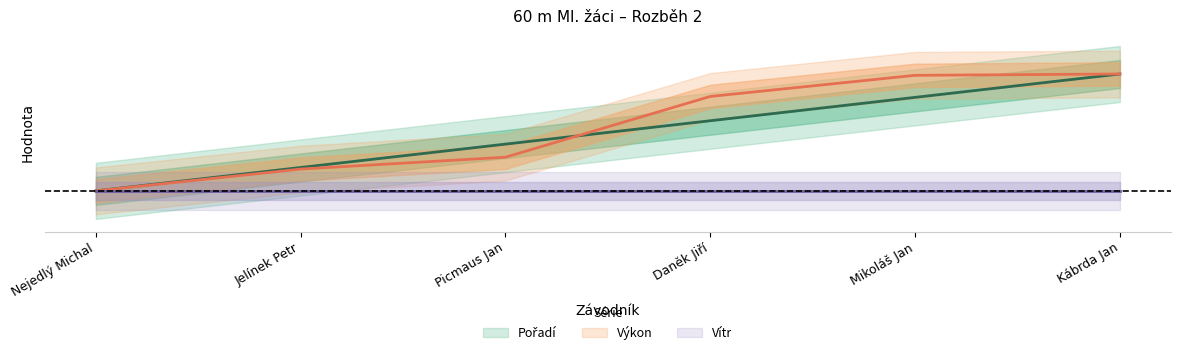

Is the value of Výkon at Nejedlý Michal greater than the value of Pořadí at Daněk Jiří?

No